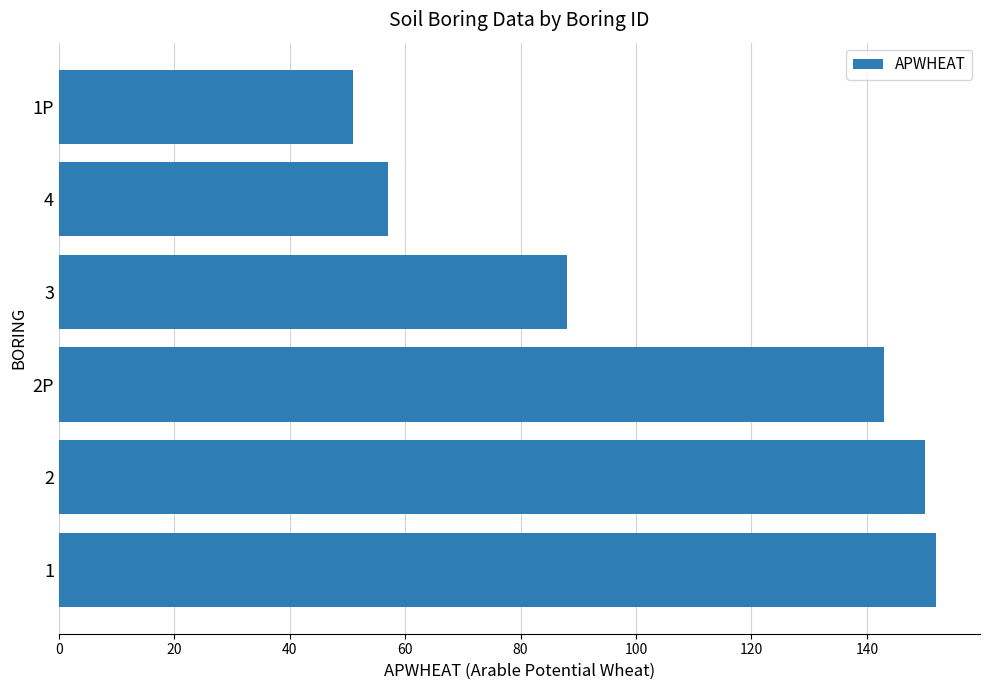

Approximately how many times larger is the value at 2P compared to 2?

1.0